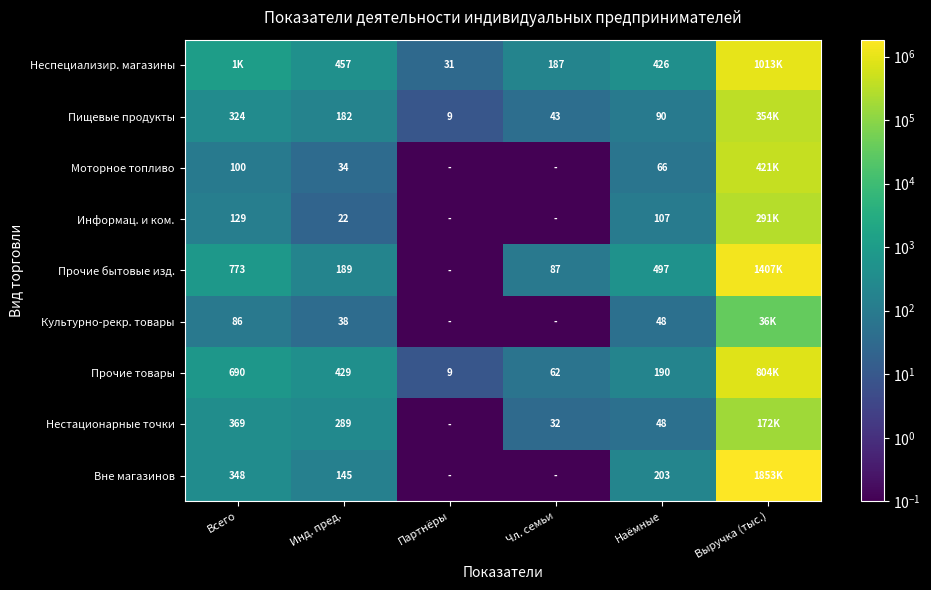

Rank the series at Инд. пред. from highest to lowest value.

Неспециализир. магазины, Прочие товары, Нестационарные точки, Прочие бытовые изд., Пищевые продукты, Вне магазинов, Культурно-рекр. товары, Моторное топливо, Информац. и ком.